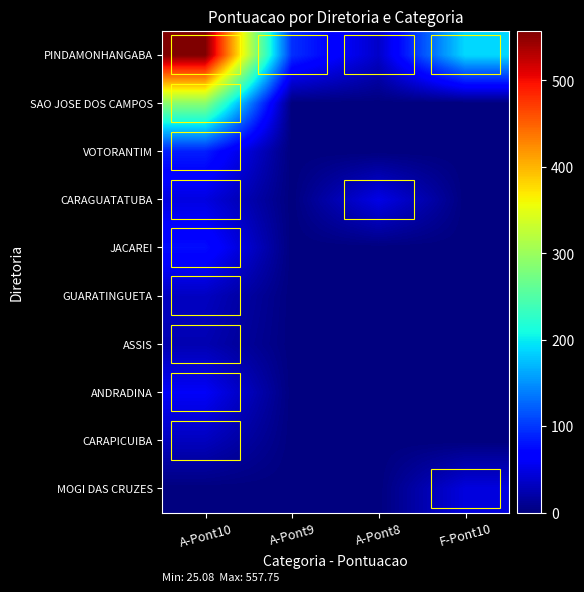

Reading left to right, transcribe all the data shown in this chart.

PINDAMONHANGABA: A-Pont10=557.7	A-Pont9=96.2	A-Pont8=36.3	F-Pont10=189.2
SAO JOSE DOS CAMPOS: A-Pont10=288.9	A-Pont9=0.0	A-Pont8=0.0	F-Pont10=0.0
VOTORANTIM: A-Pont10=86.3	A-Pont9=0.0	A-Pont8=0.0	F-Pont10=0.0
CARAGUATATUBA: A-Pont10=47.9	A-Pont9=0.0	A-Pont8=51.2	F-Pont10=0.0
JACAREI: A-Pont10=76.6	A-Pont9=0.0	A-Pont8=0.0	F-Pont10=0.0
GUARATINGUETA: A-Pont10=32.7	A-Pont9=0.0	A-Pont8=0.0	F-Pont10=0.0
ASSIS: A-Pont10=25.1	A-Pont9=0.0	A-Pont8=0.0	F-Pont10=0.0
ANDRADINA: A-Pont10=59.9	A-Pont9=0.0	A-Pont8=0.0	F-Pont10=0.0
CARAPICUIBA: A-Pont10=31.3	A-Pont9=0.0	A-Pont8=0.0	F-Pont10=0.0
MOGI DAS CRUZES: A-Pont10=0.0	A-Pont9=0.0	A-Pont8=0.0	F-Pont10=47.0